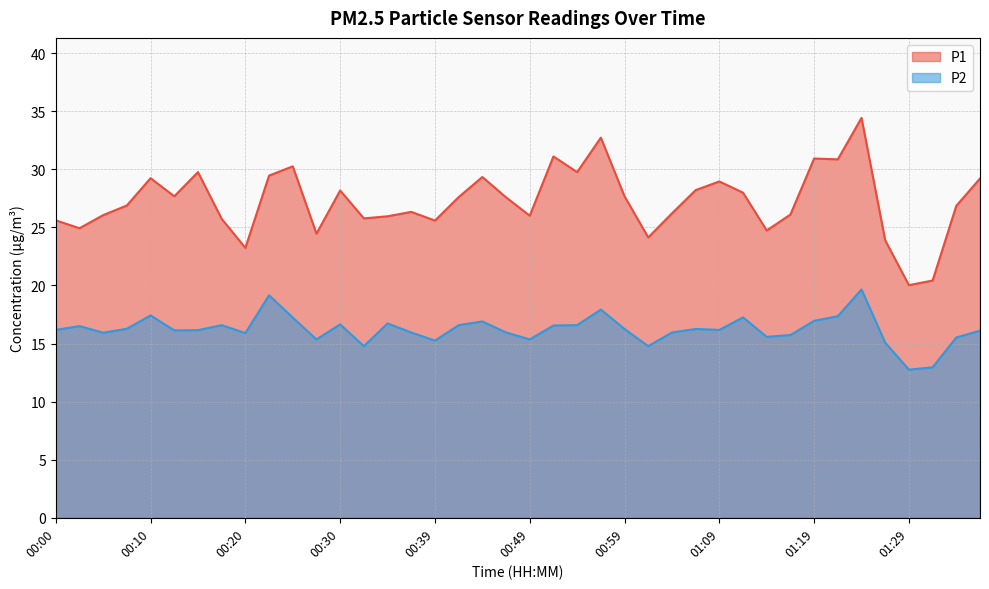

What is the average value of the P2 series?

16.2